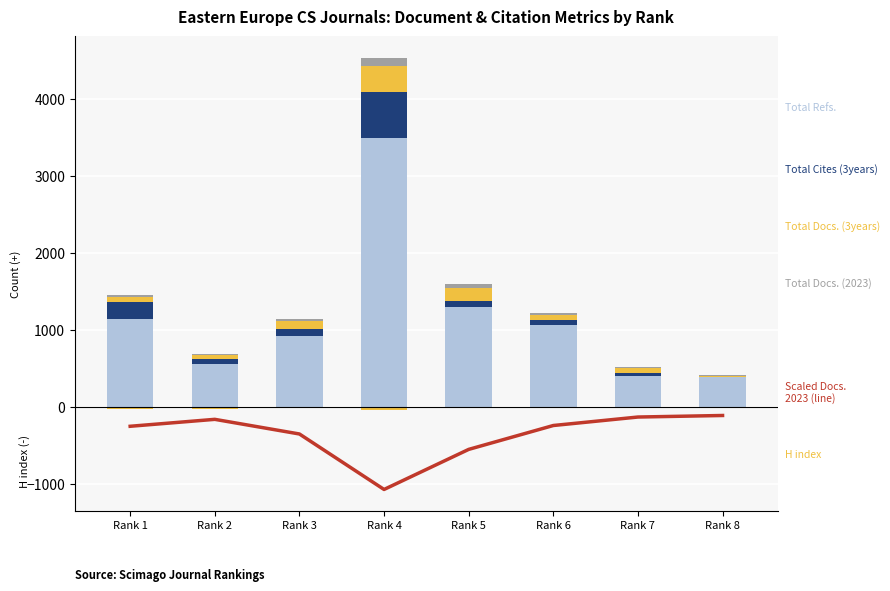

Which series has the largest range (max minus min)?

Total Refs.